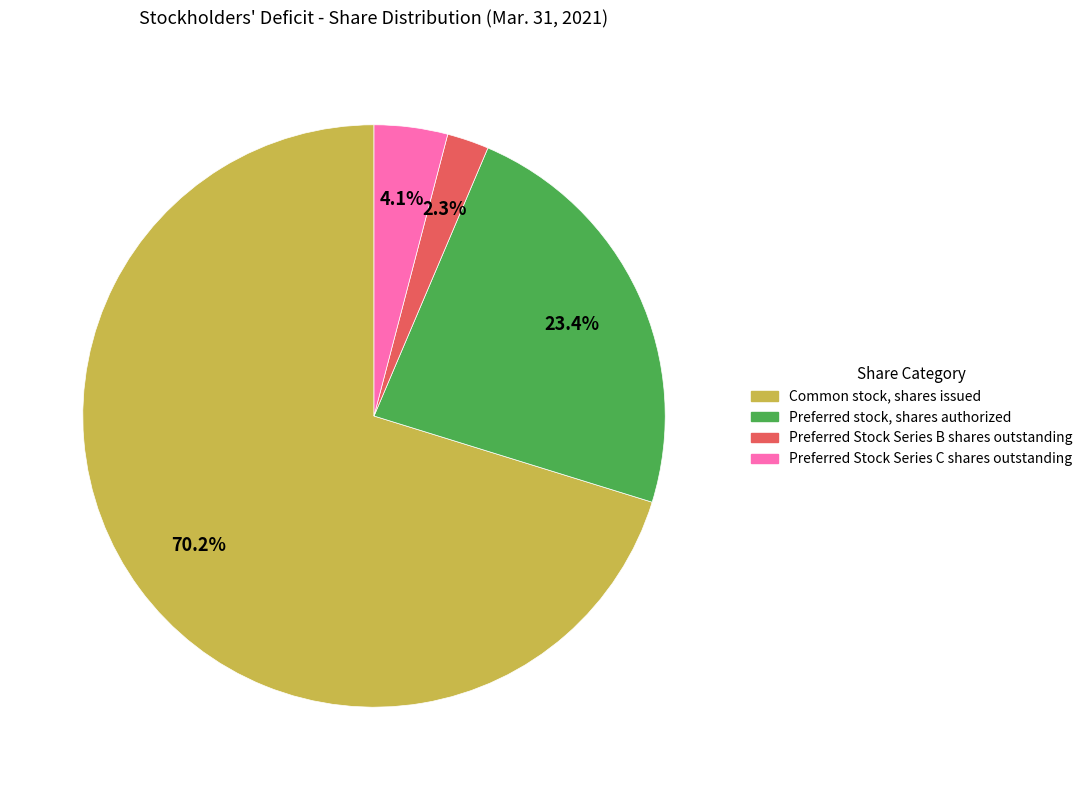

Rank the categories by value from highest to lowest.

Common stock, shares issued, Preferred stock, shares authorized, Preferred Stock Series C shares outstanding, Preferred Stock Series B shares outstanding